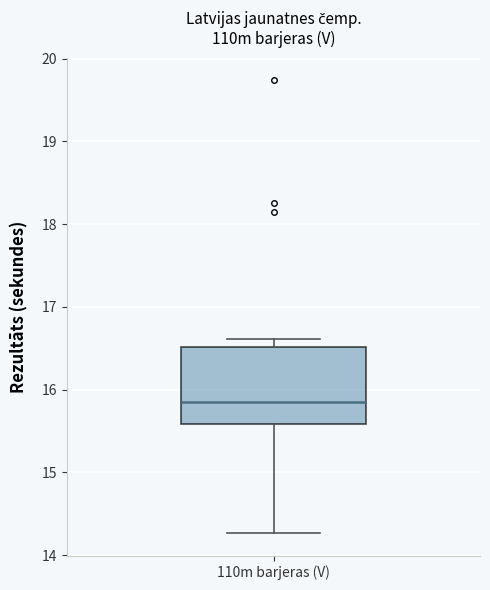

Where is the lower edge of the box for 110m barjeras (V) on the y-axis? The values are not printed on the chart, so give them approximately, as read against the axis.

15.6